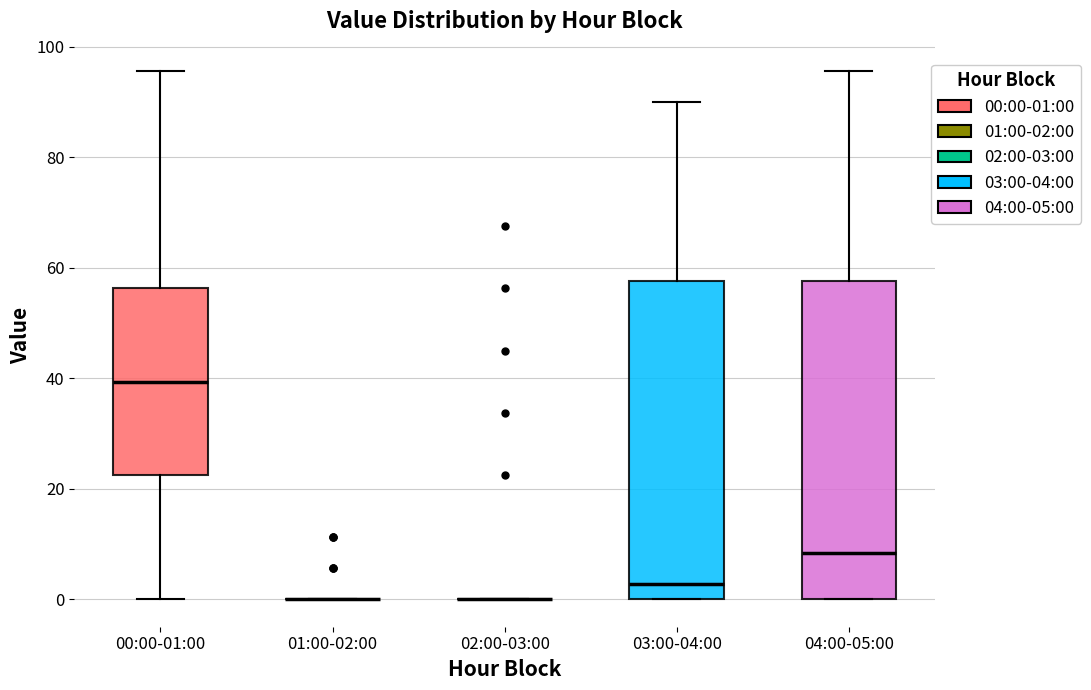

Reading left to right, transcribe this box plot: for each box, give where its median line is, the range the box spans, and where its two whiskers end, as read against the y-axis. The values are not printed on the chart, so give them approximately, as read against the axis.

00:00-01:00: median 40, box 22 to 56, whiskers 0 to 96
01:00-02:00: box collapsed to a line at 0, whiskers 0 to 0
02:00-03:00: box collapsed to a line at 0, whiskers 0 to 0
03:00-04:00: median 2, box 0 to 58, whiskers 0 to 90
04:00-05:00: median 8, box 0 to 58, whiskers 0 to 96